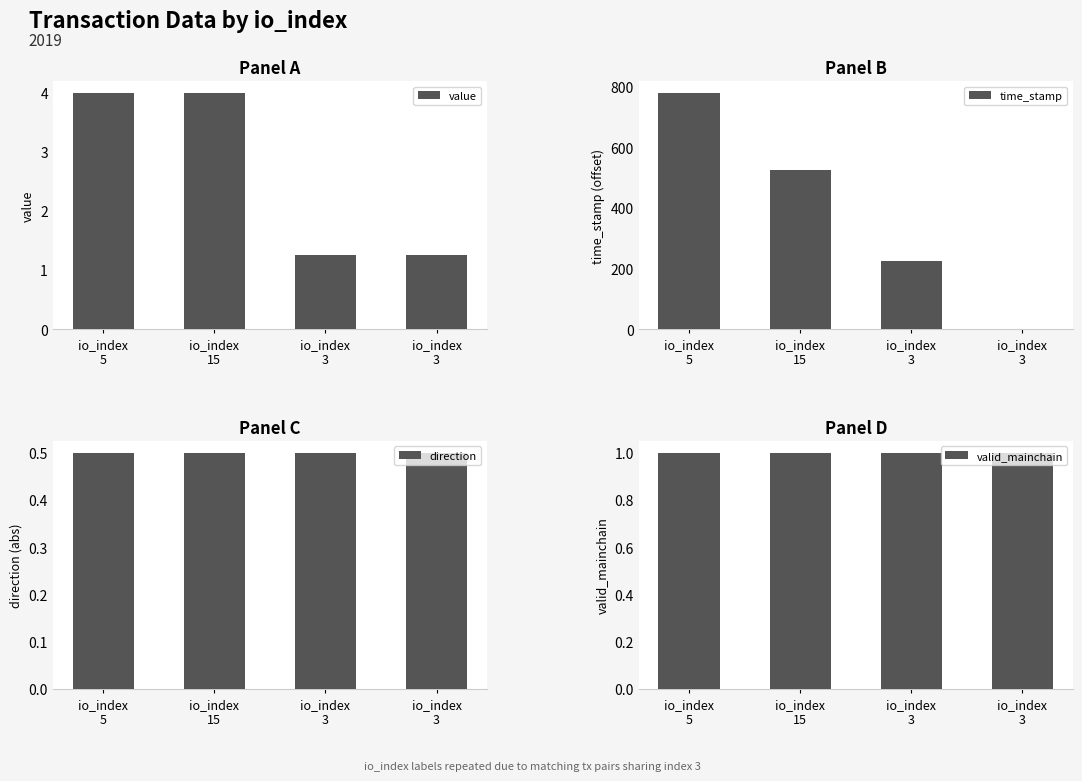

True or false: valid_mainchain has a value of 1.0 at io_index
3.

True